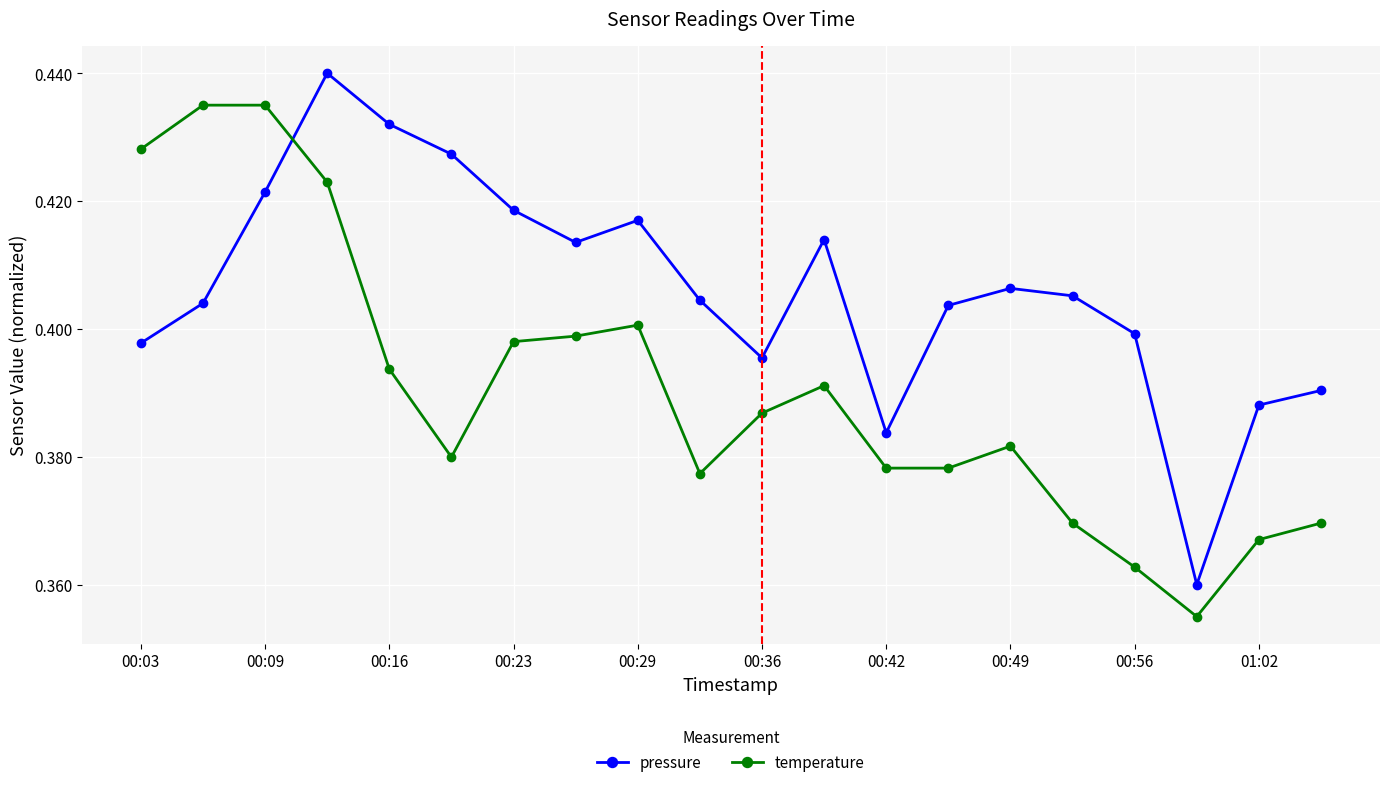

What are all the series names shown in the legend?

pressure, temperature